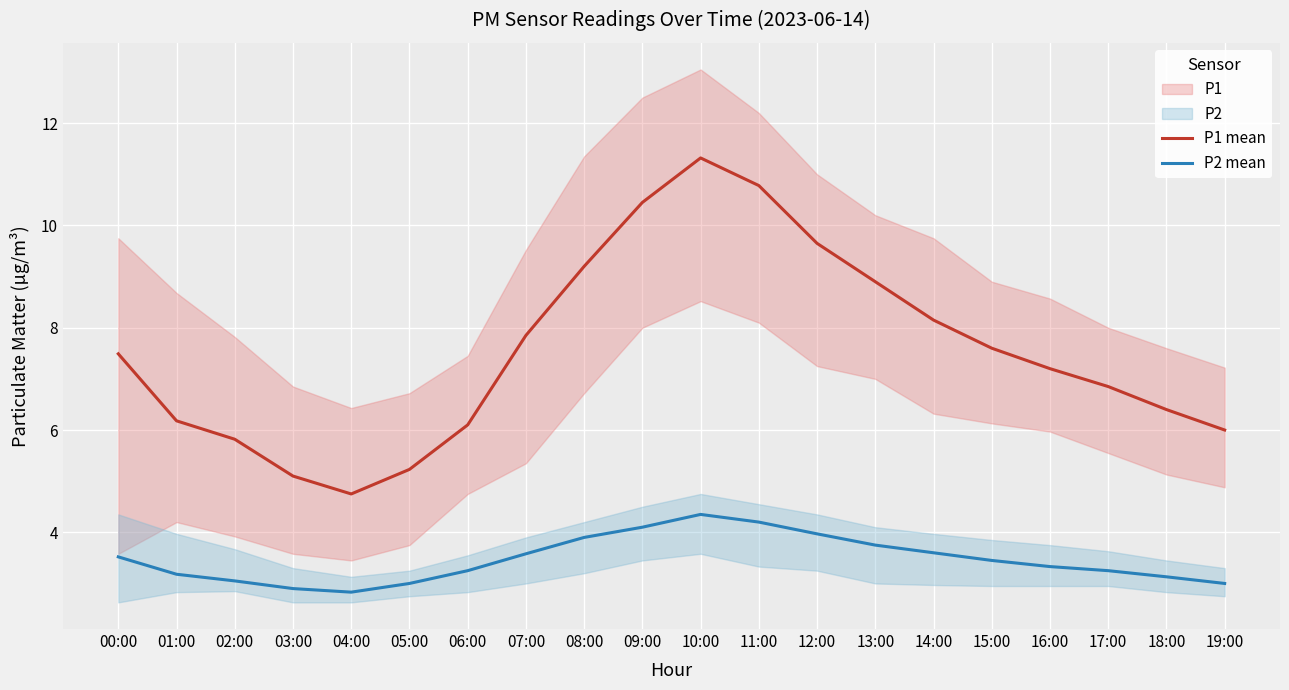

Reading left to right, list all the values displayed in this chart.

P1 mean: 7.5	6.2	5.8	5.1	4.8	5.2	6.1	7.8	9.2	10.4	11.3	10.8	9.7	8.9	8.2	7.6	7.2	6.8	6.4	6.0
P2 mean: 3.5	3.2	3.0	2.9	2.8	3.0	3.2	3.6	3.9	4.1	4.3	4.2	4.0	3.8	3.6	3.5	3.3	3.2	3.1	3.0